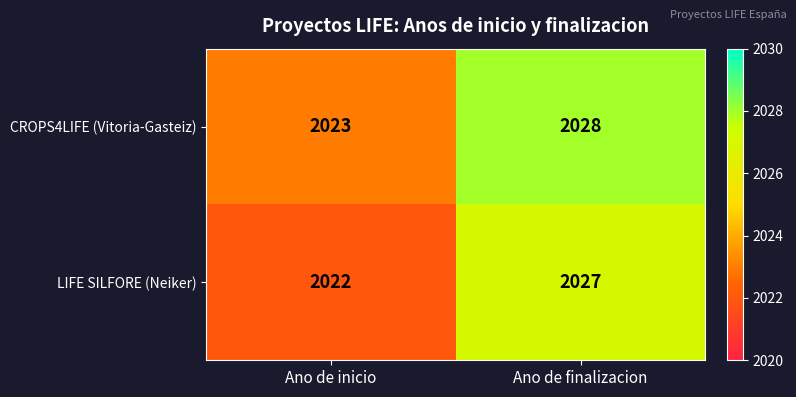

What is the difference between the LIFE SILFORE (Neiker) values at Ano de inicio and Ano de finalizacion?

5